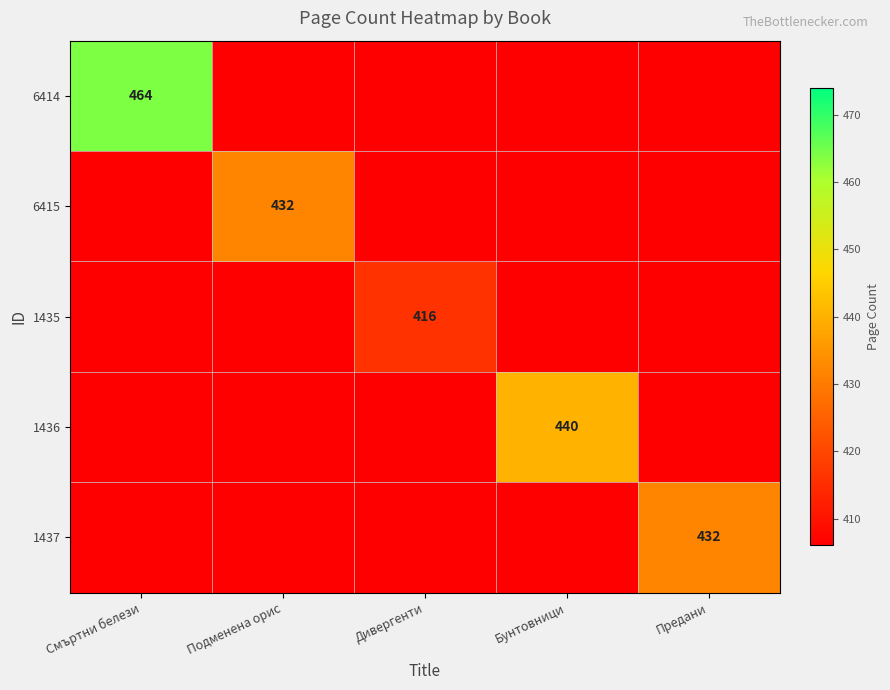

Is the value of 1436 at Бунтовници greater than the value of 6415 at Подменена орис?

Yes